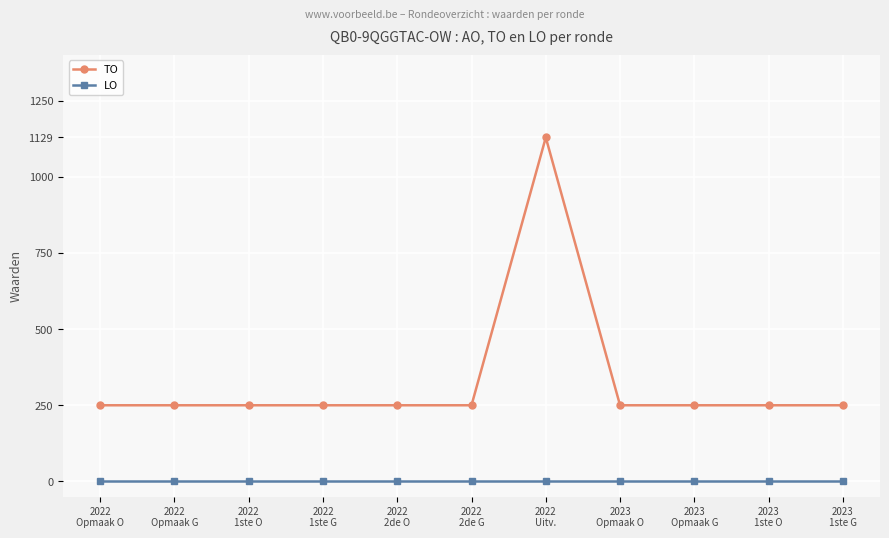

Which series has the widest spread of values?

TO